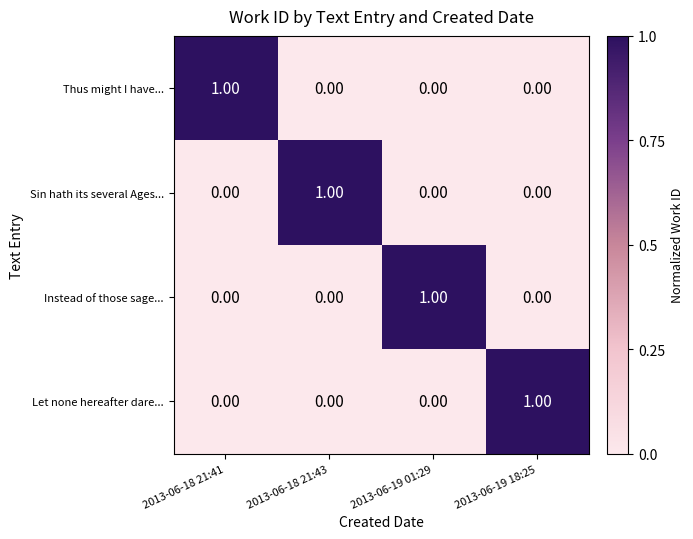

Is the value of Instead of those sage... at 2013-06-18 21:41 greater than the value of Sin hath its several Ages... at 2013-06-18 21:43?

No